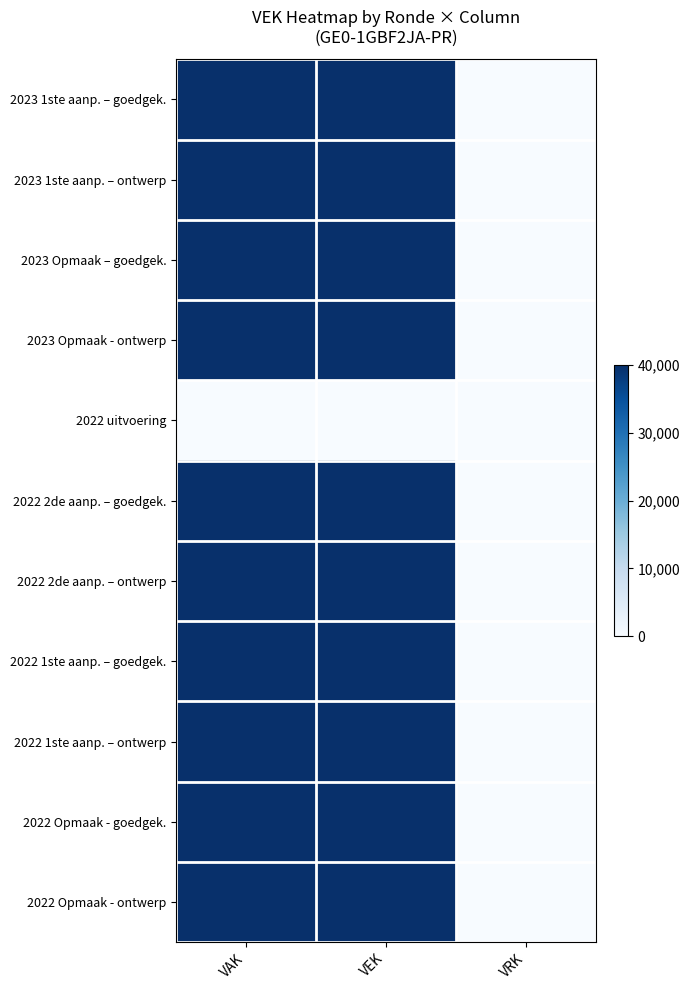

Reading left to right, extract all data points from this chart.

2023 1ste aanp. – goedgek.: VAK=40000	VEK=40000	VRK=0
2023 1ste aanp. – ontwerp: VAK=40000	VEK=40000	VRK=0
2023 Opmaak – goedgek.: VAK=40000	VEK=40000	VRK=0
2023 Opmaak - ontwerp: VAK=40000	VEK=40000	VRK=0
2022 uitvoering: VAK=0	VEK=0	VRK=0
2022 2de aanp. – goedgek.: VAK=40000	VEK=40000	VRK=0
2022 2de aanp. – ontwerp: VAK=40000	VEK=40000	VRK=0
2022 1ste aanp. – goedgek.: VAK=40000	VEK=40000	VRK=0
2022 1ste aanp. – ontwerp: VAK=40000	VEK=40000	VRK=0
2022 Opmaak - goedgek.: VAK=40000	VEK=40000	VRK=0
2022 Opmaak - ontwerp: VAK=40000	VEK=40000	VRK=0